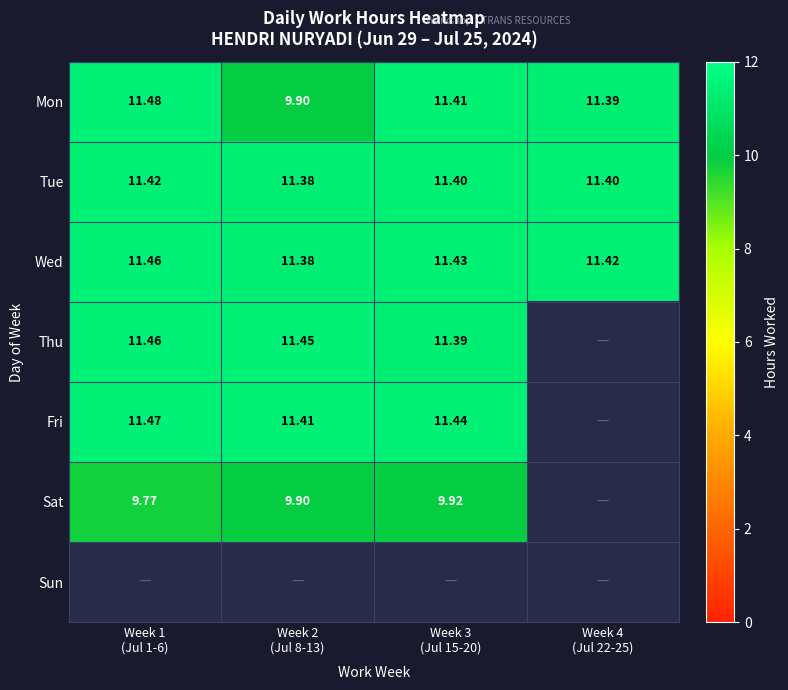

What is the difference between the maximum and minimum values in the Mon series?

1.6